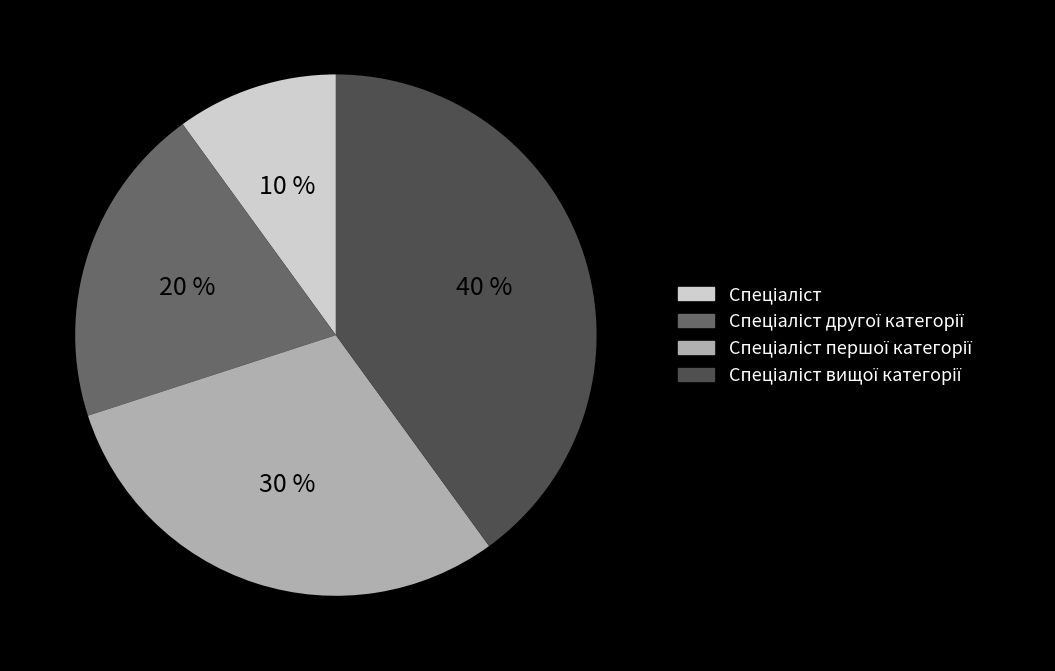

Is there any slice that represents more than half of the pie?

No